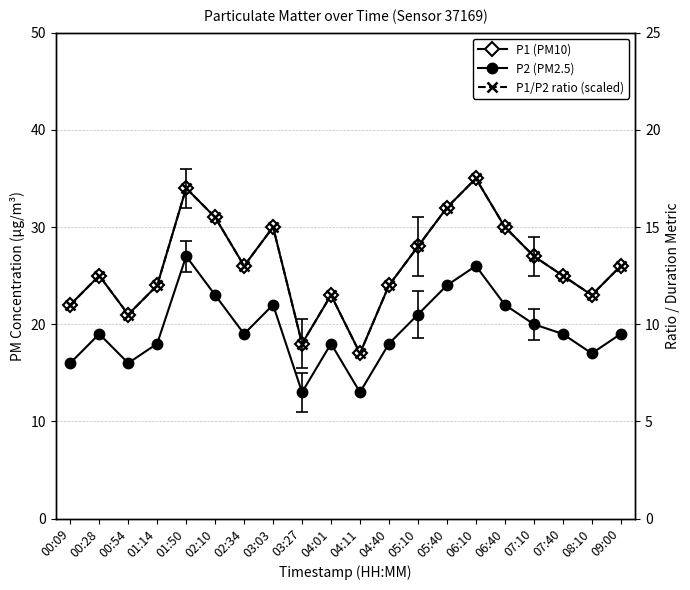

What is the label of the 7th point from the right?

05:40